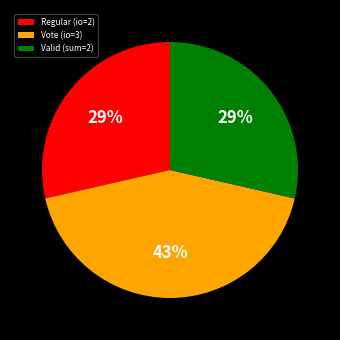

True or false: Regular (io=2) accounts for 15% of the total.

False